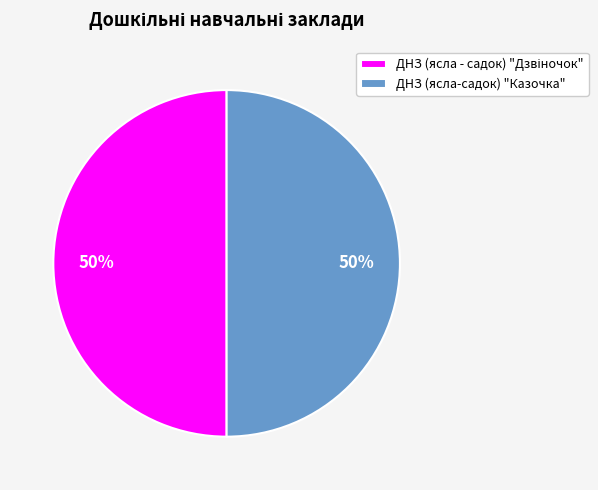

Is it true that ДНЗ (ясла-садок) "Казочка" is 50% of the pie?

True